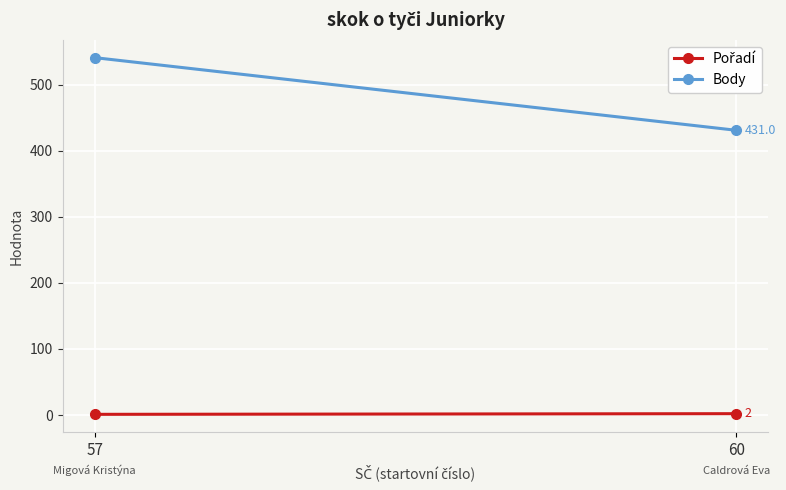

How many Body values are between 431 and 541?

2